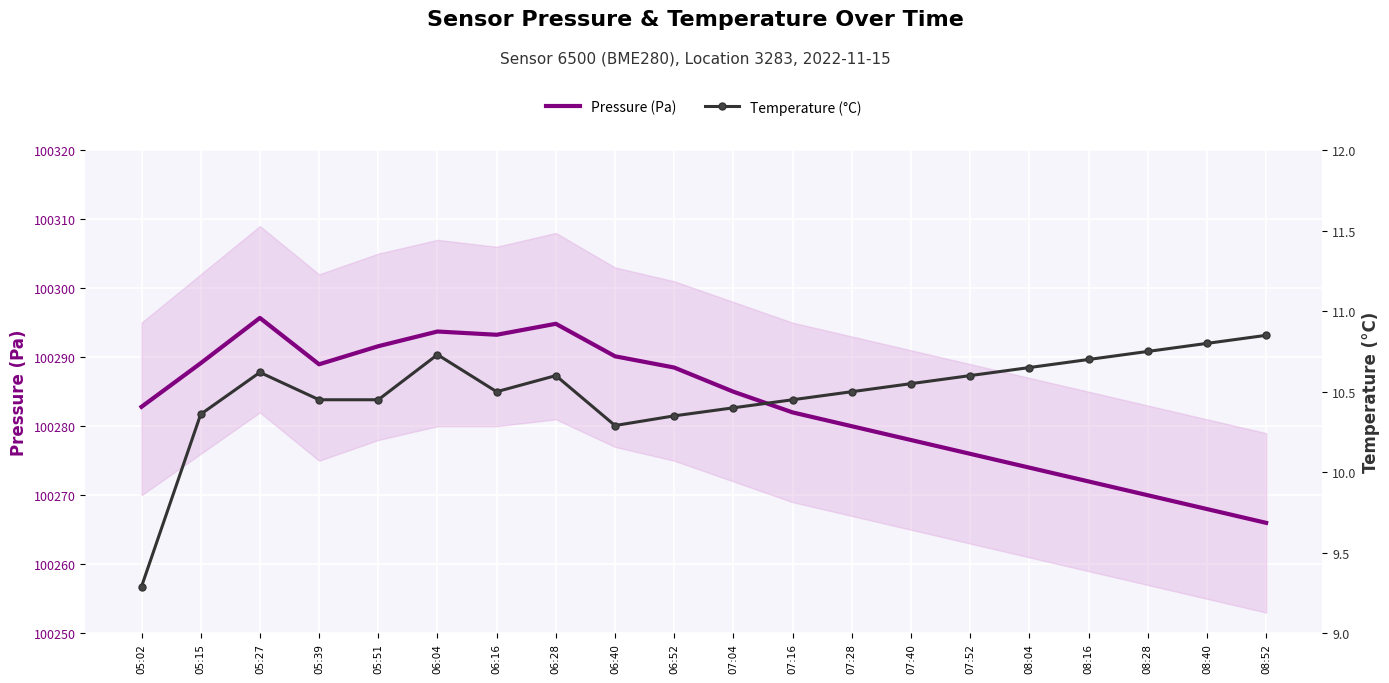

Where is the first local minimum for Pressure (Pa)?

05:39